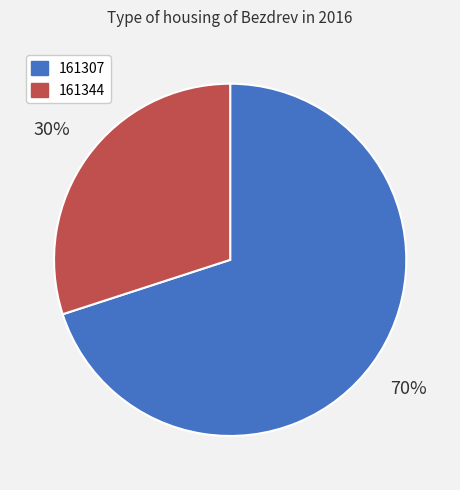

What percentage is the 161307 slice, to the nearest percent?

70%